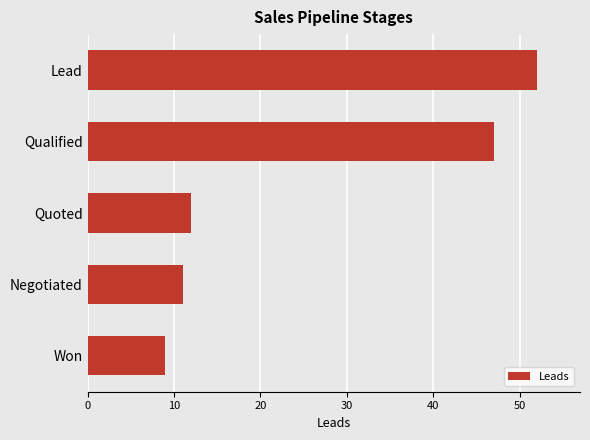

What is the ratio of the value at Lead to the value at Won?

5.8